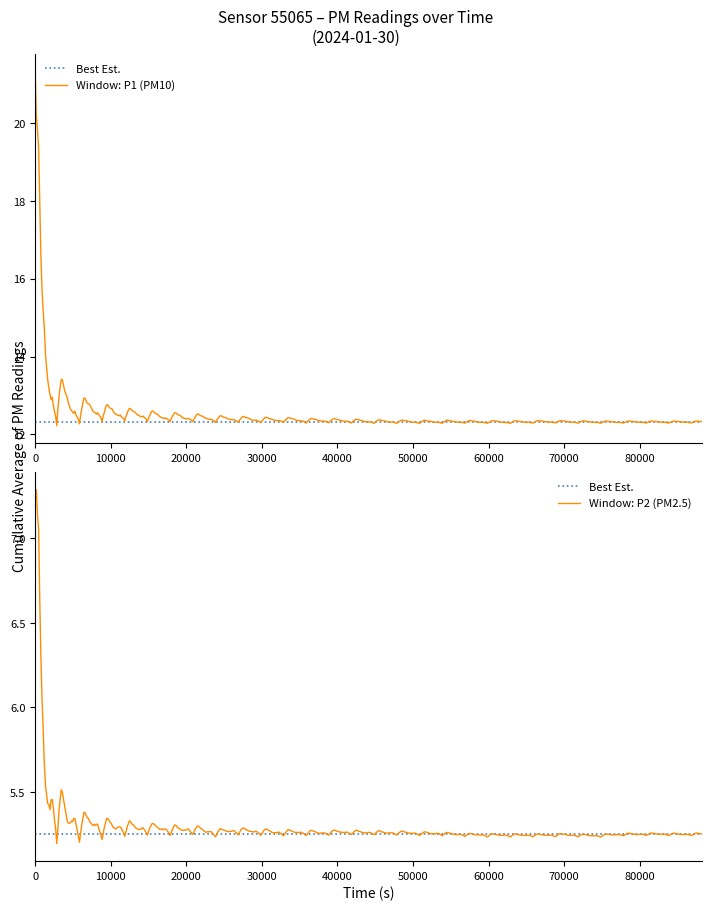

What is the difference between the highest and lowest values at 07:30?

8.9